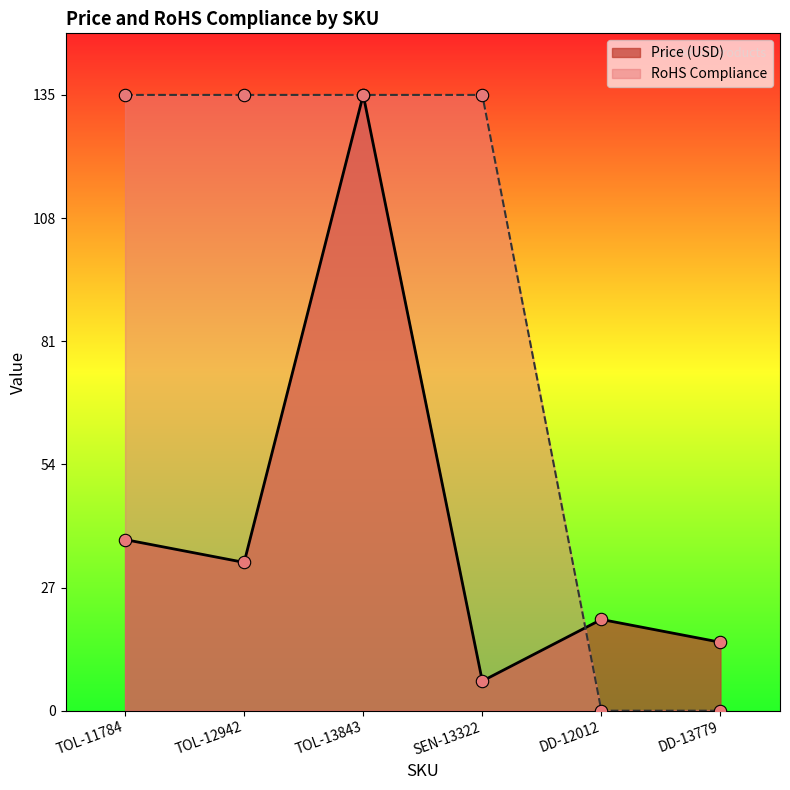

At how many categories does at least one series exceed 66?

4